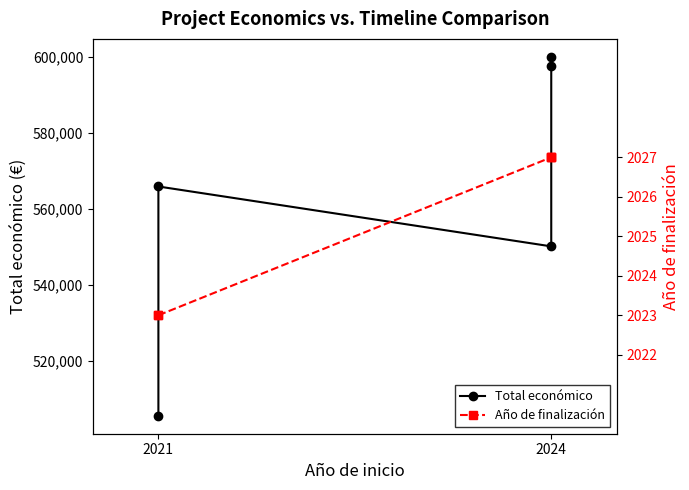

Rank the series at 2024 from highest to lowest value.

Total económico, Año de finalización